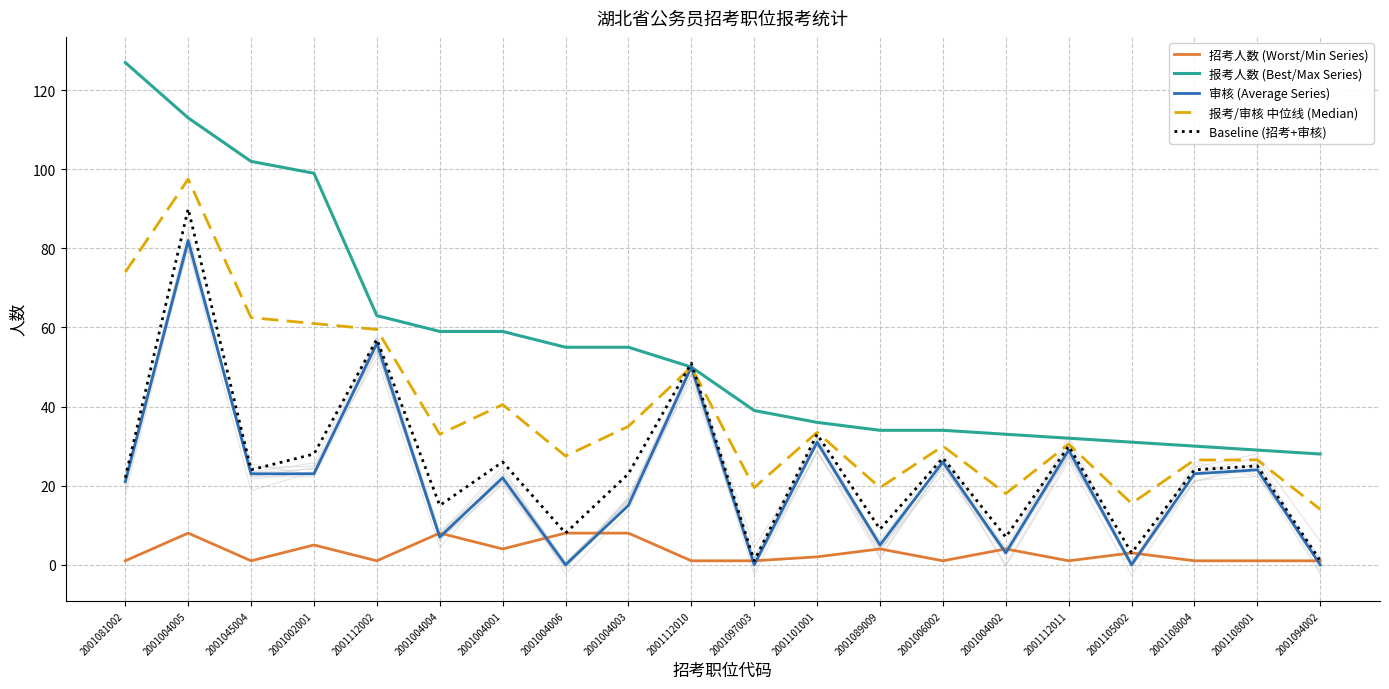

What is the value of the 报考人数 (Best/Max Series) point at the 15th from the left?

33.0